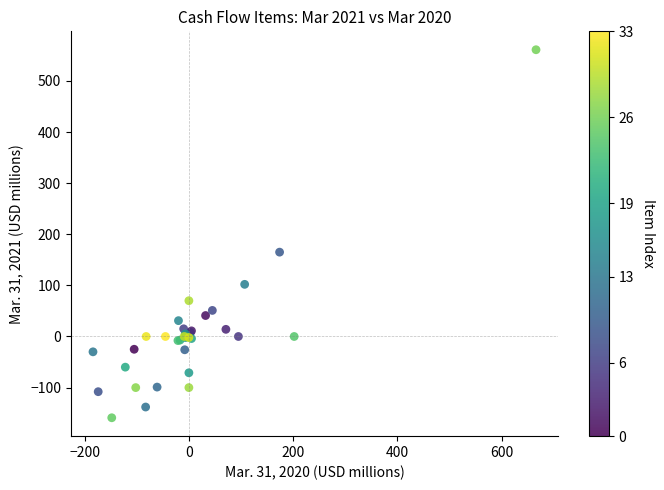

What Y value in the scatter plot is closest to 201?

165